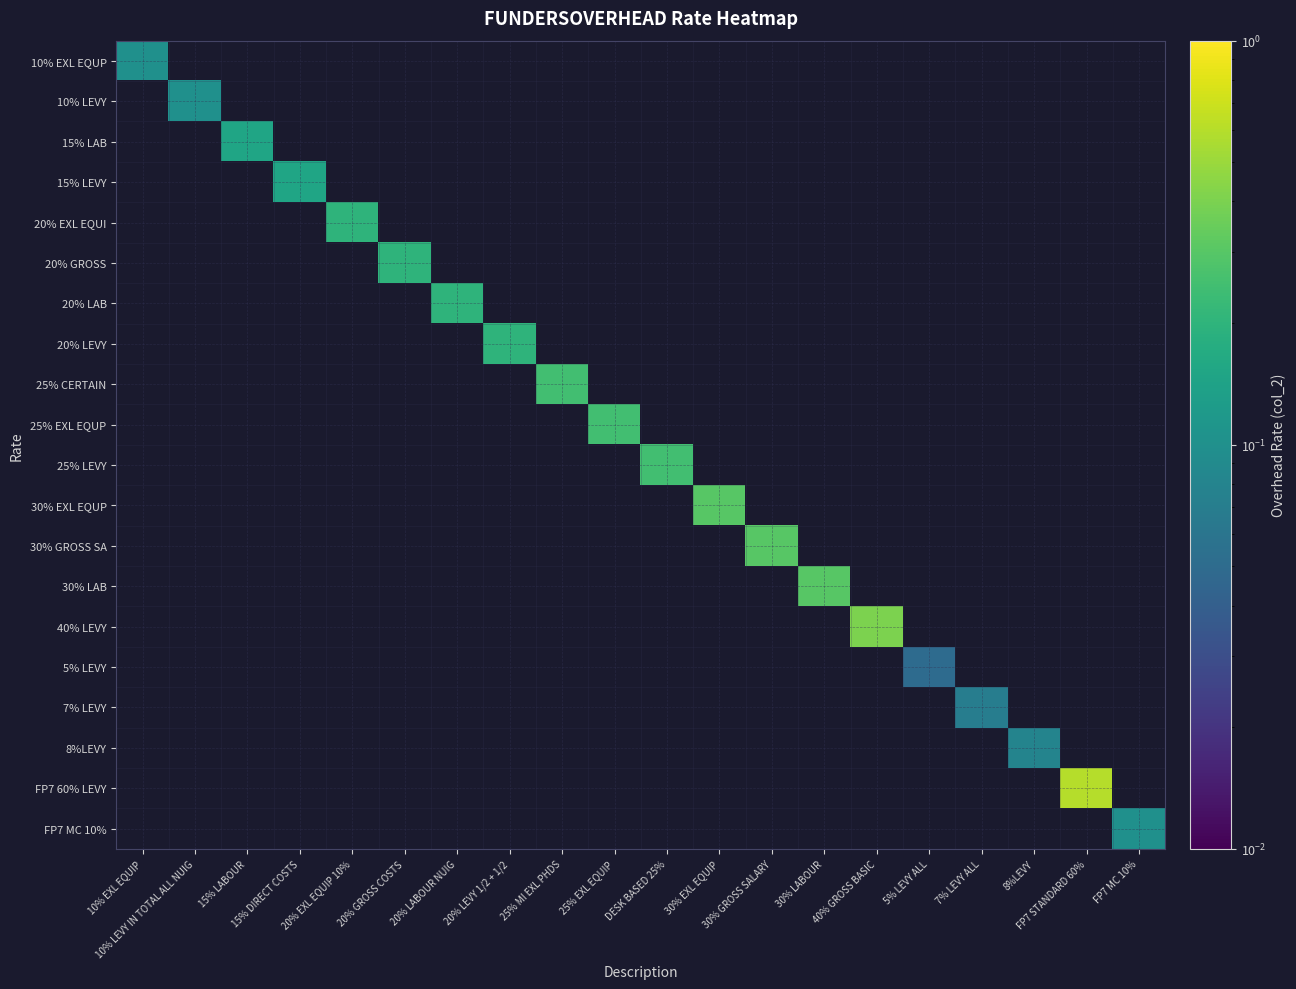

Reading right to left, transcribe all the data shown in this chart.

10% EXL EQUP: FP7 MC 10%=0.0	FP7 STANDARD 60%=0.0	8%LEVY=0.0	7% LEVY ALL=0.0	5% LEVY ALL=0.0	40% GROSS BASIC=0.0	30% LABOUR=0.0	30% GROSS SALARY=0.0	30% EXL EQUIP=0.0	DESK BASED 25%=0.0	25% EXL EQUIP=0.0	25% MI EXL PHDS=0.0	20% LEVY 1/2 + 1/2=0.0	20% LABOUR NUIG=0.0	20% GROSS COSTS=0.0	20% EXL EQUIP 10%=0.0	15% DIRECT COSTS=0.0	15% LABOUR=0.0	10% LEVY IN TOTAL ALL NUIG=0.0	10% EXL EQUIP=0.1
10% LEVY: FP7 MC 10%=0.0	FP7 STANDARD 60%=0.0	8%LEVY=0.0	7% LEVY ALL=0.0	5% LEVY ALL=0.0	40% GROSS BASIC=0.0	30% LABOUR=0.0	30% GROSS SALARY=0.0	30% EXL EQUIP=0.0	DESK BASED 25%=0.0	25% EXL EQUIP=0.0	25% MI EXL PHDS=0.0	20% LEVY 1/2 + 1/2=0.0	20% LABOUR NUIG=0.0	20% GROSS COSTS=0.0	20% EXL EQUIP 10%=0.0	15% DIRECT COSTS=0.0	15% LABOUR=0.0	10% LEVY IN TOTAL ALL NUIG=0.1	10% EXL EQUIP=0.0
15% LAB: FP7 MC 10%=0.0	FP7 STANDARD 60%=0.0	8%LEVY=0.0	7% LEVY ALL=0.0	5% LEVY ALL=0.0	40% GROSS BASIC=0.0	30% LABOUR=0.0	30% GROSS SALARY=0.0	30% EXL EQUIP=0.0	DESK BASED 25%=0.0	25% EXL EQUIP=0.0	25% MI EXL PHDS=0.0	20% LEVY 1/2 + 1/2=0.0	20% LABOUR NUIG=0.0	20% GROSS COSTS=0.0	20% EXL EQUIP 10%=0.0	15% DIRECT COSTS=0.0	15% LABOUR=0.1	10% LEVY IN TOTAL ALL NUIG=0.0	10% EXL EQUIP=0.0
15% LEVY: FP7 MC 10%=0.0	FP7 STANDARD 60%=0.0	8%LEVY=0.0	7% LEVY ALL=0.0	5% LEVY ALL=0.0	40% GROSS BASIC=0.0	30% LABOUR=0.0	30% GROSS SALARY=0.0	30% EXL EQUIP=0.0	DESK BASED 25%=0.0	25% EXL EQUIP=0.0	25% MI EXL PHDS=0.0	20% LEVY 1/2 + 1/2=0.0	20% LABOUR NUIG=0.0	20% GROSS COSTS=0.0	20% EXL EQUIP 10%=0.0	15% DIRECT COSTS=0.1	15% LABOUR=0.0	10% LEVY IN TOTAL ALL NUIG=0.0	10% EXL EQUIP=0.0
20% EXL EQUI: FP7 MC 10%=0.0	FP7 STANDARD 60%=0.0	8%LEVY=0.0	7% LEVY ALL=0.0	5% LEVY ALL=0.0	40% GROSS BASIC=0.0	30% LABOUR=0.0	30% GROSS SALARY=0.0	30% EXL EQUIP=0.0	DESK BASED 25%=0.0	25% EXL EQUIP=0.0	25% MI EXL PHDS=0.0	20% LEVY 1/2 + 1/2=0.0	20% LABOUR NUIG=0.0	20% GROSS COSTS=0.0	20% EXL EQUIP 10%=0.2	15% DIRECT COSTS=0.0	15% LABOUR=0.0	10% LEVY IN TOTAL ALL NUIG=0.0	10% EXL EQUIP=0.0
20% GROSS: FP7 MC 10%=0.0	FP7 STANDARD 60%=0.0	8%LEVY=0.0	7% LEVY ALL=0.0	5% LEVY ALL=0.0	40% GROSS BASIC=0.0	30% LABOUR=0.0	30% GROSS SALARY=0.0	30% EXL EQUIP=0.0	DESK BASED 25%=0.0	25% EXL EQUIP=0.0	25% MI EXL PHDS=0.0	20% LEVY 1/2 + 1/2=0.0	20% LABOUR NUIG=0.0	20% GROSS COSTS=0.2	20% EXL EQUIP 10%=0.0	15% DIRECT COSTS=0.0	15% LABOUR=0.0	10% LEVY IN TOTAL ALL NUIG=0.0	10% EXL EQUIP=0.0
20% LAB: FP7 MC 10%=0.0	FP7 STANDARD 60%=0.0	8%LEVY=0.0	7% LEVY ALL=0.0	5% LEVY ALL=0.0	40% GROSS BASIC=0.0	30% LABOUR=0.0	30% GROSS SALARY=0.0	30% EXL EQUIP=0.0	DESK BASED 25%=0.0	25% EXL EQUIP=0.0	25% MI EXL PHDS=0.0	20% LEVY 1/2 + 1/2=0.0	20% LABOUR NUIG=0.2	20% GROSS COSTS=0.0	20% EXL EQUIP 10%=0.0	15% DIRECT COSTS=0.0	15% LABOUR=0.0	10% LEVY IN TOTAL ALL NUIG=0.0	10% EXL EQUIP=0.0
20% LEVY: FP7 MC 10%=0.0	FP7 STANDARD 60%=0.0	8%LEVY=0.0	7% LEVY ALL=0.0	5% LEVY ALL=0.0	40% GROSS BASIC=0.0	30% LABOUR=0.0	30% GROSS SALARY=0.0	30% EXL EQUIP=0.0	DESK BASED 25%=0.0	25% EXL EQUIP=0.0	25% MI EXL PHDS=0.0	20% LEVY 1/2 + 1/2=0.2	20% LABOUR NUIG=0.0	20% GROSS COSTS=0.0	20% EXL EQUIP 10%=0.0	15% DIRECT COSTS=0.0	15% LABOUR=0.0	10% LEVY IN TOTAL ALL NUIG=0.0	10% EXL EQUIP=0.0
25% CERTAIN: FP7 MC 10%=0.0	FP7 STANDARD 60%=0.0	8%LEVY=0.0	7% LEVY ALL=0.0	5% LEVY ALL=0.0	40% GROSS BASIC=0.0	30% LABOUR=0.0	30% GROSS SALARY=0.0	30% EXL EQUIP=0.0	DESK BASED 25%=0.0	25% EXL EQUIP=0.0	25% MI EXL PHDS=0.2	20% LEVY 1/2 + 1/2=0.0	20% LABOUR NUIG=0.0	20% GROSS COSTS=0.0	20% EXL EQUIP 10%=0.0	15% DIRECT COSTS=0.0	15% LABOUR=0.0	10% LEVY IN TOTAL ALL NUIG=0.0	10% EXL EQUIP=0.0
25% EXL EQUP: FP7 MC 10%=0.0	FP7 STANDARD 60%=0.0	8%LEVY=0.0	7% LEVY ALL=0.0	5% LEVY ALL=0.0	40% GROSS BASIC=0.0	30% LABOUR=0.0	30% GROSS SALARY=0.0	30% EXL EQUIP=0.0	DESK BASED 25%=0.0	25% EXL EQUIP=0.2	25% MI EXL PHDS=0.0	20% LEVY 1/2 + 1/2=0.0	20% LABOUR NUIG=0.0	20% GROSS COSTS=0.0	20% EXL EQUIP 10%=0.0	15% DIRECT COSTS=0.0	15% LABOUR=0.0	10% LEVY IN TOTAL ALL NUIG=0.0	10% EXL EQUIP=0.0
25% LEVY: FP7 MC 10%=0.0	FP7 STANDARD 60%=0.0	8%LEVY=0.0	7% LEVY ALL=0.0	5% LEVY ALL=0.0	40% GROSS BASIC=0.0	30% LABOUR=0.0	30% GROSS SALARY=0.0	30% EXL EQUIP=0.0	DESK BASED 25%=0.2	25% EXL EQUIP=0.0	25% MI EXL PHDS=0.0	20% LEVY 1/2 + 1/2=0.0	20% LABOUR NUIG=0.0	20% GROSS COSTS=0.0	20% EXL EQUIP 10%=0.0	15% DIRECT COSTS=0.0	15% LABOUR=0.0	10% LEVY IN TOTAL ALL NUIG=0.0	10% EXL EQUIP=0.0
30% EXL EQUP: FP7 MC 10%=0.0	FP7 STANDARD 60%=0.0	8%LEVY=0.0	7% LEVY ALL=0.0	5% LEVY ALL=0.0	40% GROSS BASIC=0.0	30% LABOUR=0.0	30% GROSS SALARY=0.0	30% EXL EQUIP=0.3	DESK BASED 25%=0.0	25% EXL EQUIP=0.0	25% MI EXL PHDS=0.0	20% LEVY 1/2 + 1/2=0.0	20% LABOUR NUIG=0.0	20% GROSS COSTS=0.0	20% EXL EQUIP 10%=0.0	15% DIRECT COSTS=0.0	15% LABOUR=0.0	10% LEVY IN TOTAL ALL NUIG=0.0	10% EXL EQUIP=0.0
30% GROSS SA: FP7 MC 10%=0.0	FP7 STANDARD 60%=0.0	8%LEVY=0.0	7% LEVY ALL=0.0	5% LEVY ALL=0.0	40% GROSS BASIC=0.0	30% LABOUR=0.0	30% GROSS SALARY=0.3	30% EXL EQUIP=0.0	DESK BASED 25%=0.0	25% EXL EQUIP=0.0	25% MI EXL PHDS=0.0	20% LEVY 1/2 + 1/2=0.0	20% LABOUR NUIG=0.0	20% GROSS COSTS=0.0	20% EXL EQUIP 10%=0.0	15% DIRECT COSTS=0.0	15% LABOUR=0.0	10% LEVY IN TOTAL ALL NUIG=0.0	10% EXL EQUIP=0.0
30% LAB: FP7 MC 10%=0.0	FP7 STANDARD 60%=0.0	8%LEVY=0.0	7% LEVY ALL=0.0	5% LEVY ALL=0.0	40% GROSS BASIC=0.0	30% LABOUR=0.3	30% GROSS SALARY=0.0	30% EXL EQUIP=0.0	DESK BASED 25%=0.0	25% EXL EQUIP=0.0	25% MI EXL PHDS=0.0	20% LEVY 1/2 + 1/2=0.0	20% LABOUR NUIG=0.0	20% GROSS COSTS=0.0	20% EXL EQUIP 10%=0.0	15% DIRECT COSTS=0.0	15% LABOUR=0.0	10% LEVY IN TOTAL ALL NUIG=0.0	10% EXL EQUIP=0.0
40% LEVY: FP7 MC 10%=0.0	FP7 STANDARD 60%=0.0	8%LEVY=0.0	7% LEVY ALL=0.0	5% LEVY ALL=0.0	40% GROSS BASIC=0.4	30% LABOUR=0.0	30% GROSS SALARY=0.0	30% EXL EQUIP=0.0	DESK BASED 25%=0.0	25% EXL EQUIP=0.0	25% MI EXL PHDS=0.0	20% LEVY 1/2 + 1/2=0.0	20% LABOUR NUIG=0.0	20% GROSS COSTS=0.0	20% EXL EQUIP 10%=0.0	15% DIRECT COSTS=0.0	15% LABOUR=0.0	10% LEVY IN TOTAL ALL NUIG=0.0	10% EXL EQUIP=0.0
5% LEVY: FP7 MC 10%=0.0	FP7 STANDARD 60%=0.0	8%LEVY=0.0	7% LEVY ALL=0.0	5% LEVY ALL=0.1	40% GROSS BASIC=0.0	30% LABOUR=0.0	30% GROSS SALARY=0.0	30% EXL EQUIP=0.0	DESK BASED 25%=0.0	25% EXL EQUIP=0.0	25% MI EXL PHDS=0.0	20% LEVY 1/2 + 1/2=0.0	20% LABOUR NUIG=0.0	20% GROSS COSTS=0.0	20% EXL EQUIP 10%=0.0	15% DIRECT COSTS=0.0	15% LABOUR=0.0	10% LEVY IN TOTAL ALL NUIG=0.0	10% EXL EQUIP=0.0
7% LEVY: FP7 MC 10%=0.0	FP7 STANDARD 60%=0.0	8%LEVY=0.0	7% LEVY ALL=0.1	5% LEVY ALL=0.0	40% GROSS BASIC=0.0	30% LABOUR=0.0	30% GROSS SALARY=0.0	30% EXL EQUIP=0.0	DESK BASED 25%=0.0	25% EXL EQUIP=0.0	25% MI EXL PHDS=0.0	20% LEVY 1/2 + 1/2=0.0	20% LABOUR NUIG=0.0	20% GROSS COSTS=0.0	20% EXL EQUIP 10%=0.0	15% DIRECT COSTS=0.0	15% LABOUR=0.0	10% LEVY IN TOTAL ALL NUIG=0.0	10% EXL EQUIP=0.0
8%LEVY: FP7 MC 10%=0.0	FP7 STANDARD 60%=0.0	8%LEVY=0.1	7% LEVY ALL=0.0	5% LEVY ALL=0.0	40% GROSS BASIC=0.0	30% LABOUR=0.0	30% GROSS SALARY=0.0	30% EXL EQUIP=0.0	DESK BASED 25%=0.0	25% EXL EQUIP=0.0	25% MI EXL PHDS=0.0	20% LEVY 1/2 + 1/2=0.0	20% LABOUR NUIG=0.0	20% GROSS COSTS=0.0	20% EXL EQUIP 10%=0.0	15% DIRECT COSTS=0.0	15% LABOUR=0.0	10% LEVY IN TOTAL ALL NUIG=0.0	10% EXL EQUIP=0.0
FP7 60% LEVY: FP7 MC 10%=0.0	FP7 STANDARD 60%=0.6	8%LEVY=0.0	7% LEVY ALL=0.0	5% LEVY ALL=0.0	40% GROSS BASIC=0.0	30% LABOUR=0.0	30% GROSS SALARY=0.0	30% EXL EQUIP=0.0	DESK BASED 25%=0.0	25% EXL EQUIP=0.0	25% MI EXL PHDS=0.0	20% LEVY 1/2 + 1/2=0.0	20% LABOUR NUIG=0.0	20% GROSS COSTS=0.0	20% EXL EQUIP 10%=0.0	15% DIRECT COSTS=0.0	15% LABOUR=0.0	10% LEVY IN TOTAL ALL NUIG=0.0	10% EXL EQUIP=0.0
FP7 MC 10%: FP7 MC 10%=0.1	FP7 STANDARD 60%=0.0	8%LEVY=0.0	7% LEVY ALL=0.0	5% LEVY ALL=0.0	40% GROSS BASIC=0.0	30% LABOUR=0.0	30% GROSS SALARY=0.0	30% EXL EQUIP=0.0	DESK BASED 25%=0.0	25% EXL EQUIP=0.0	25% MI EXL PHDS=0.0	20% LEVY 1/2 + 1/2=0.0	20% LABOUR NUIG=0.0	20% GROSS COSTS=0.0	20% EXL EQUIP 10%=0.0	15% DIRECT COSTS=0.0	15% LABOUR=0.0	10% LEVY IN TOTAL ALL NUIG=0.0	10% EXL EQUIP=0.0